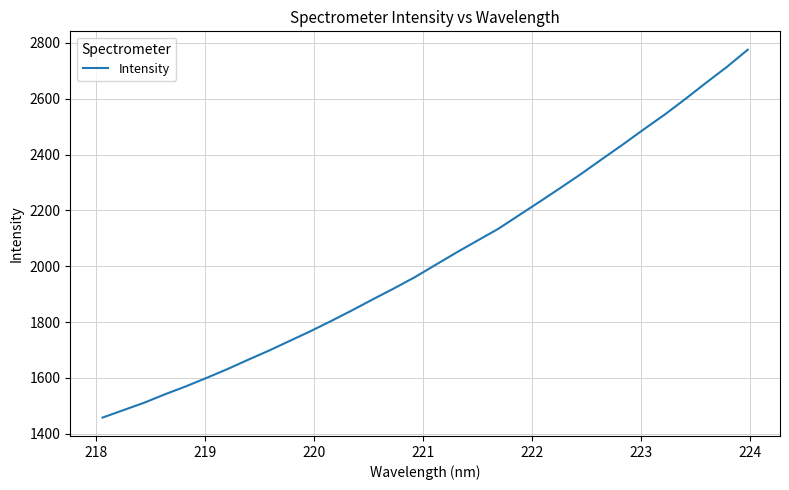

What is the greatest value displayed?

2775.7